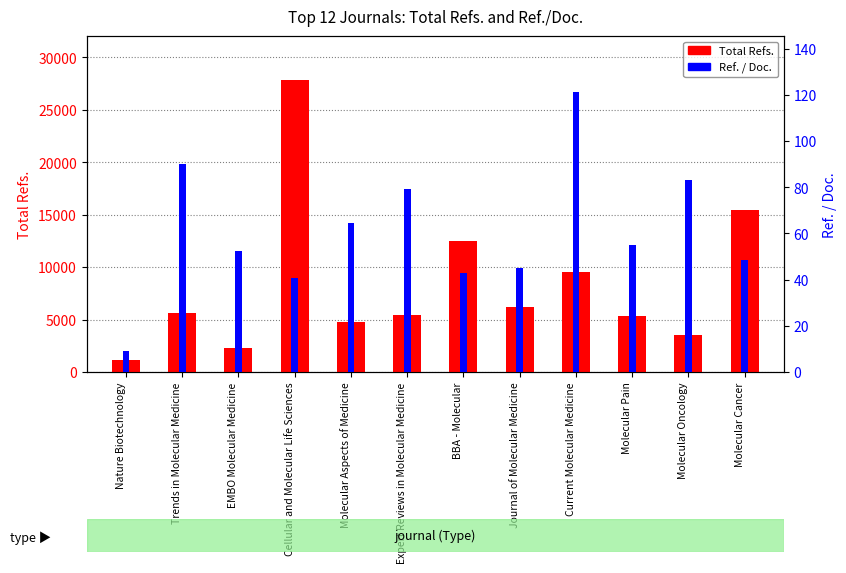

How many bars are there in total?

24